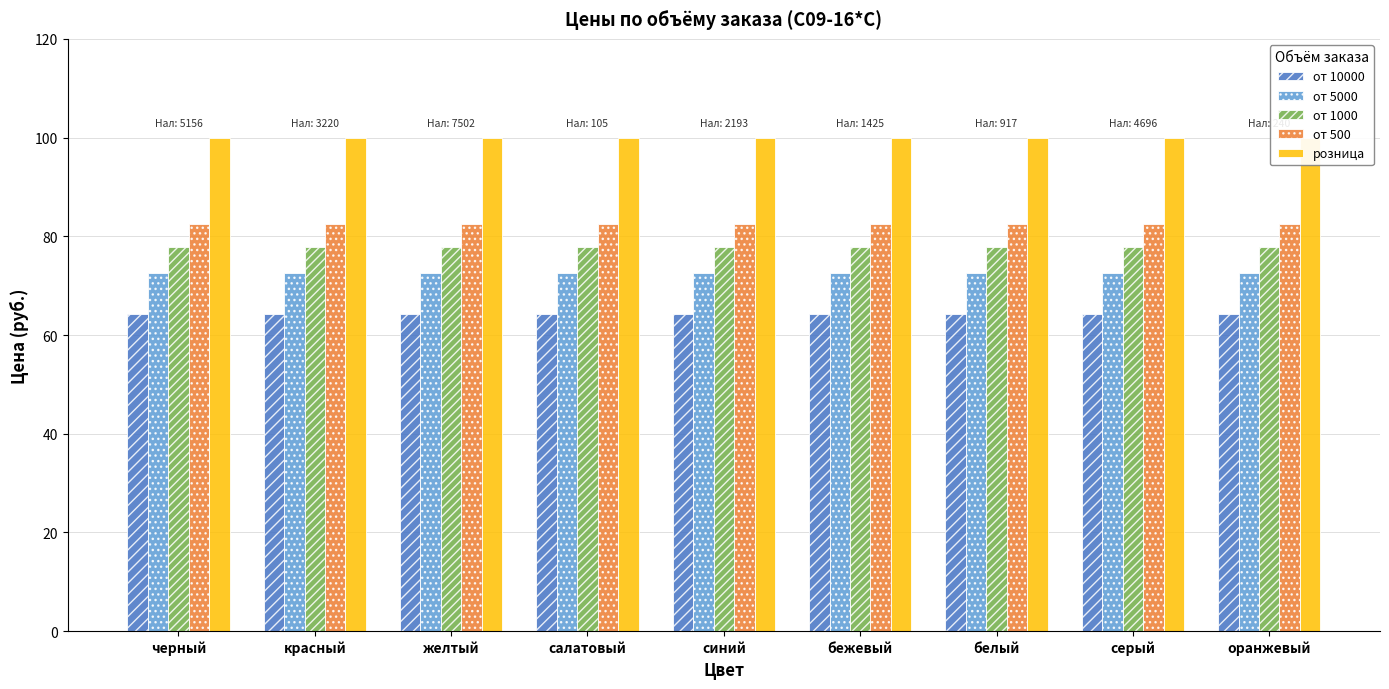

What position from the right is бежевый?

4